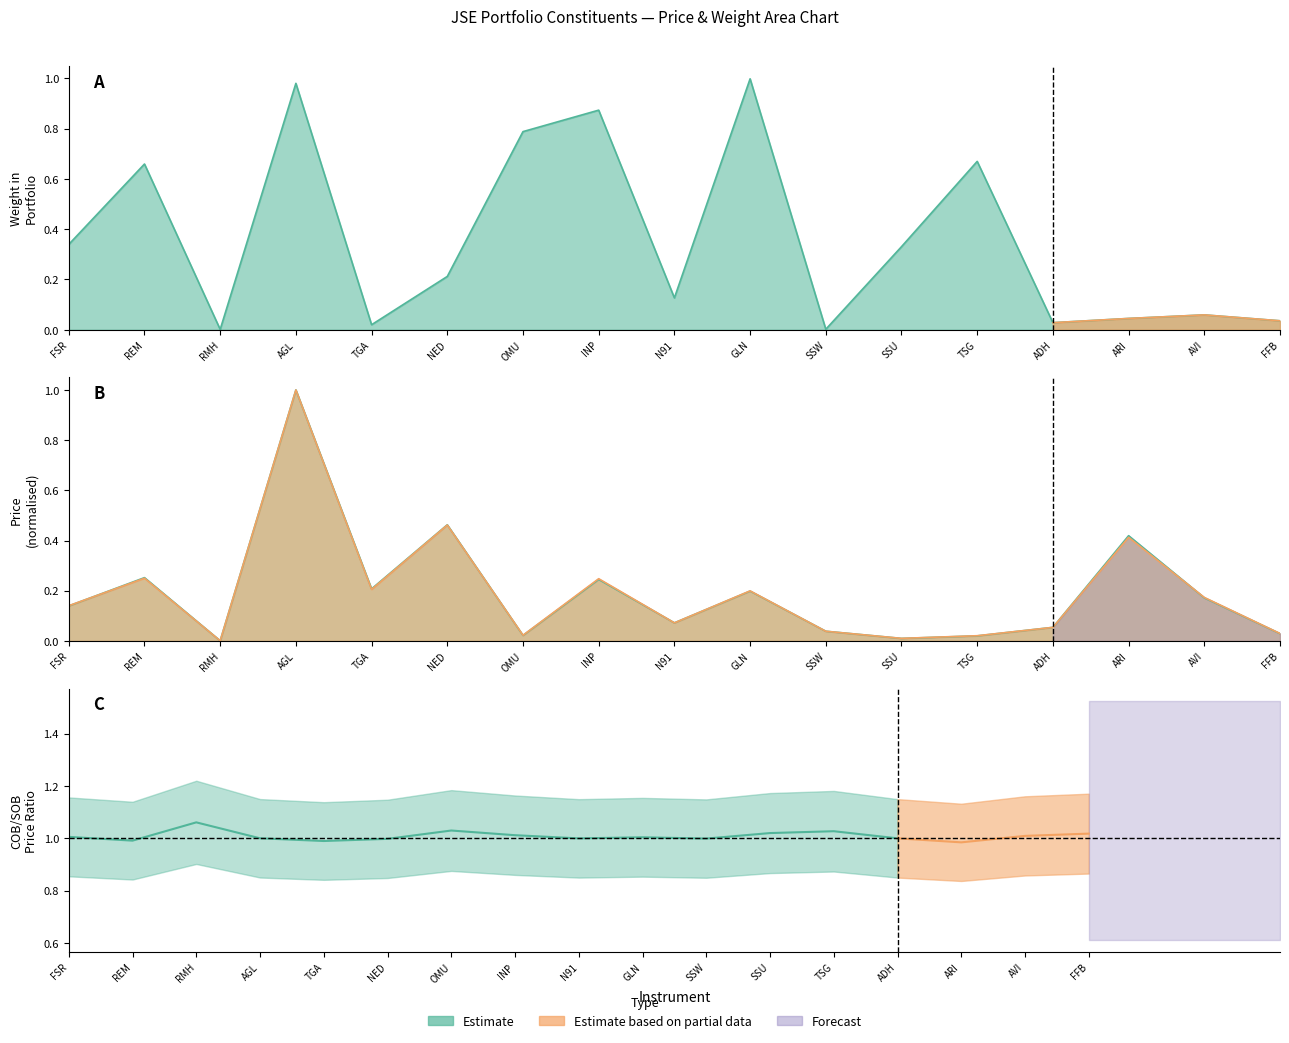

What is the label of the 1st point from the left?

FSR